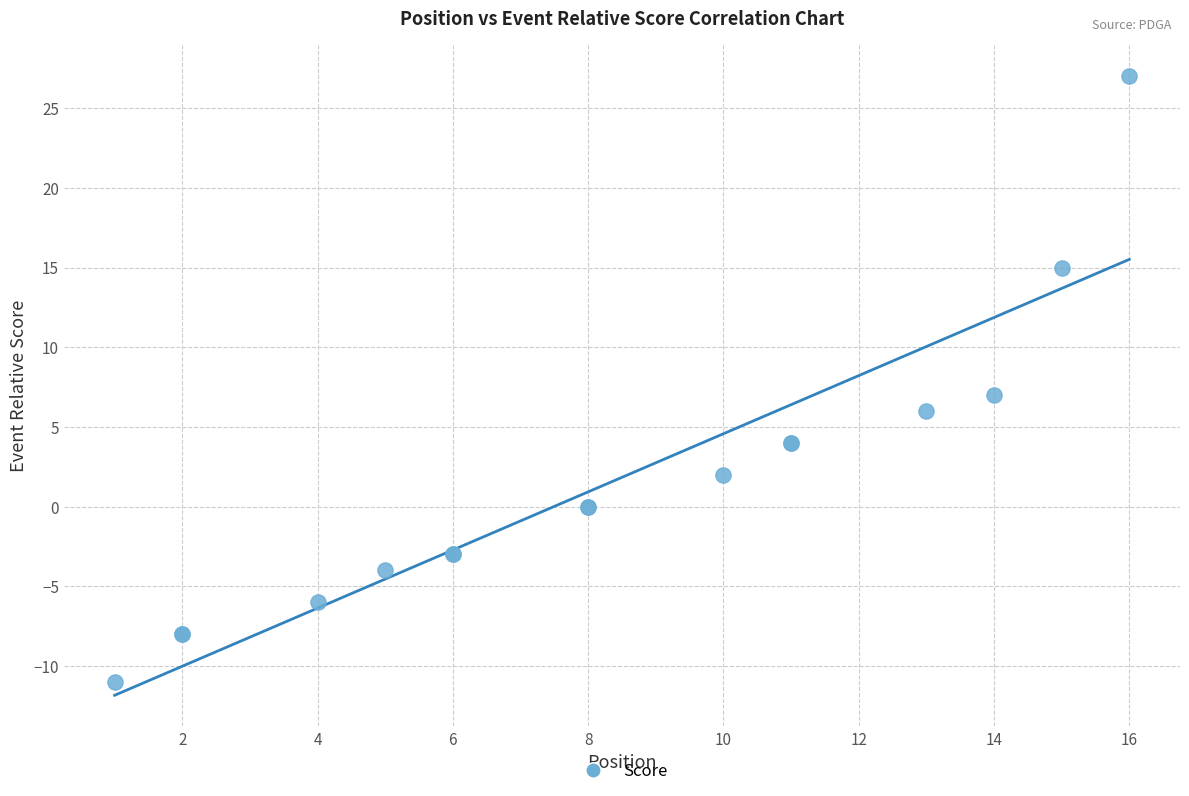

What Y value in the scatter plot is closest to 8?

7